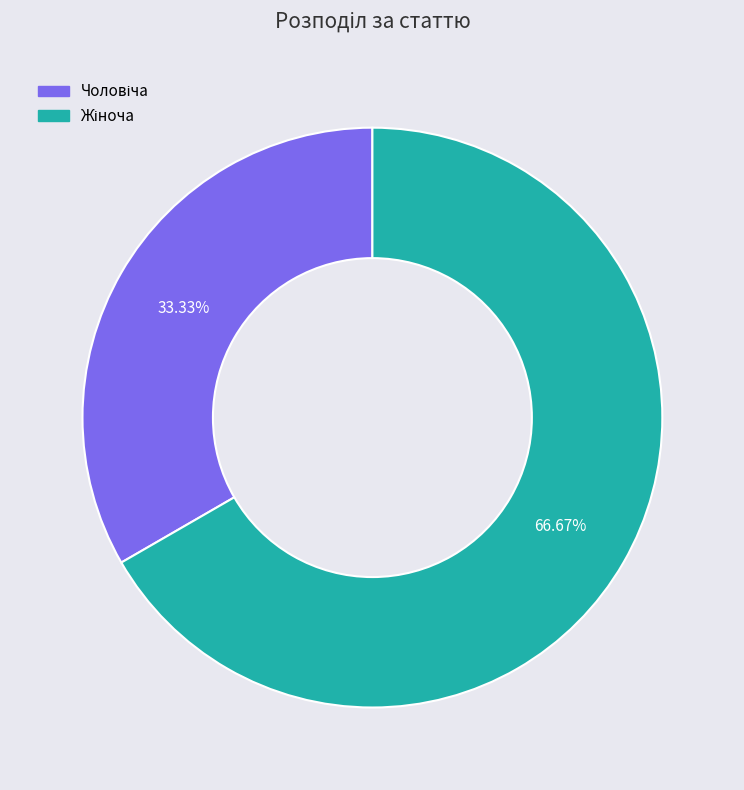

Is there a majority slice in this chart?

Yes